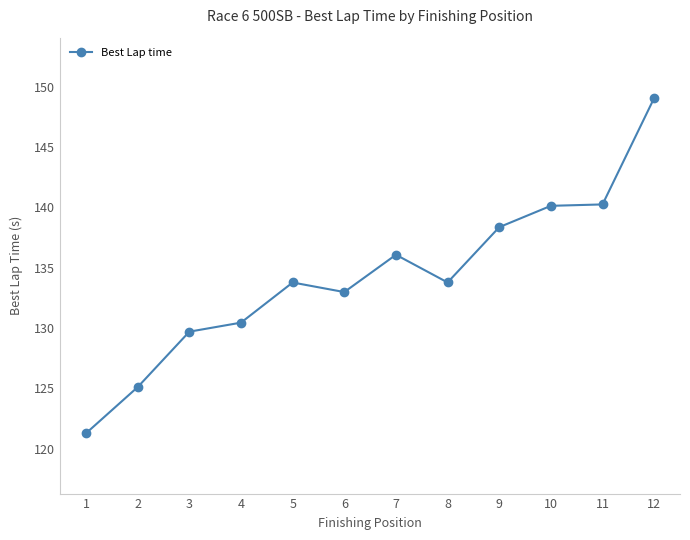

What is the value of the 7th point from the left?

136.1